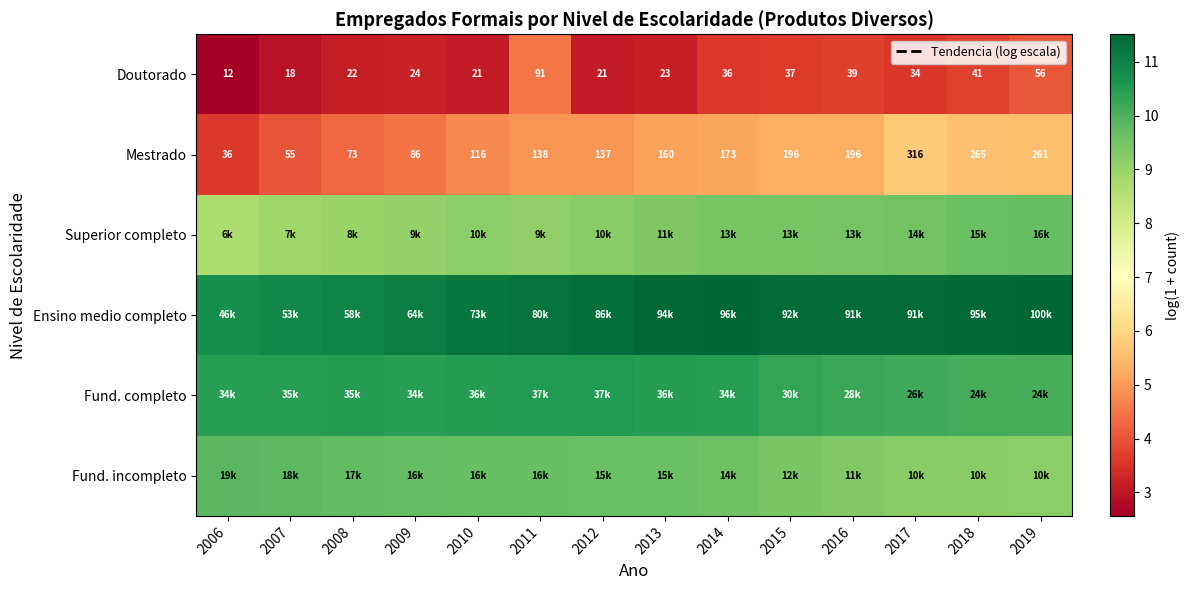

The Fund. completo series shows 10.3 at 2015. True or false?

True